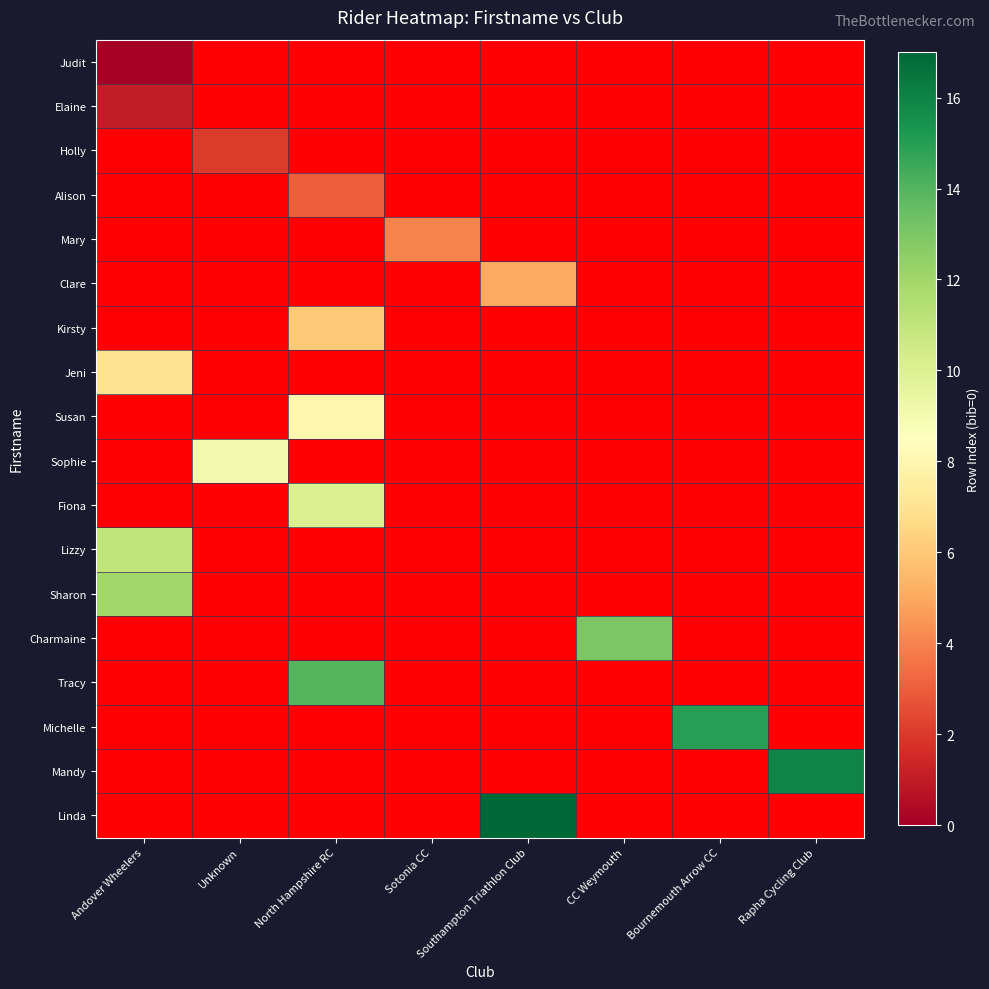

Count the number of data series in this chart.

18